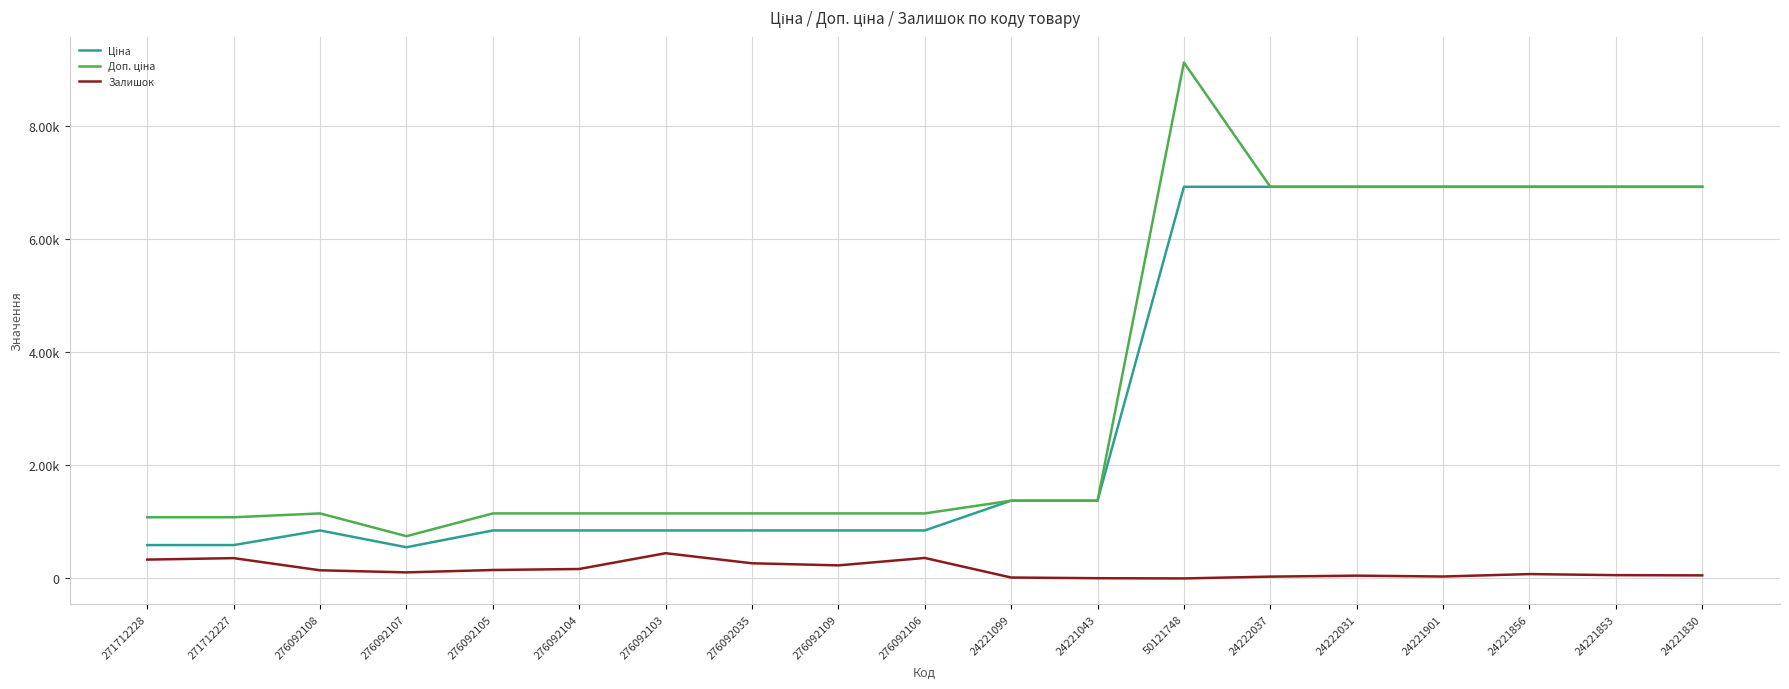

Which series has the largest range (max minus min)?

Доп. ціна